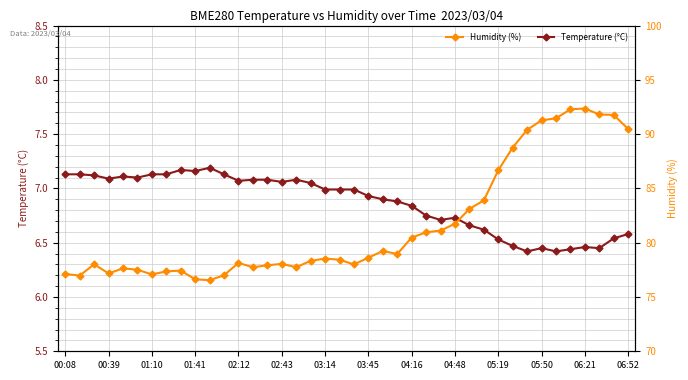

How many distinct data groups are displayed?

2